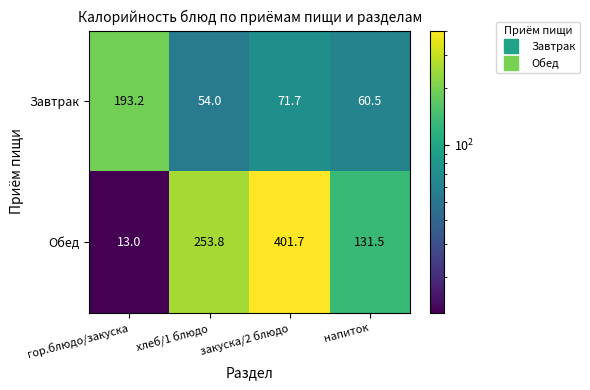

Which label corresponds to the smallest value in the chart?

гор.блюдо/закуска